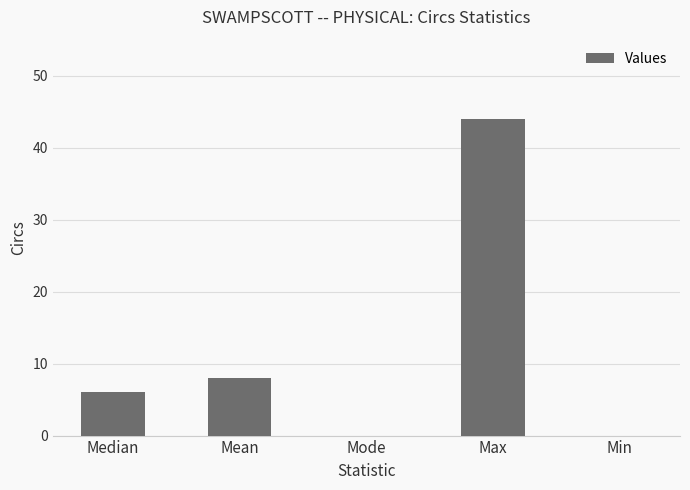

At which category does the chart reach its peak across all series?

Max